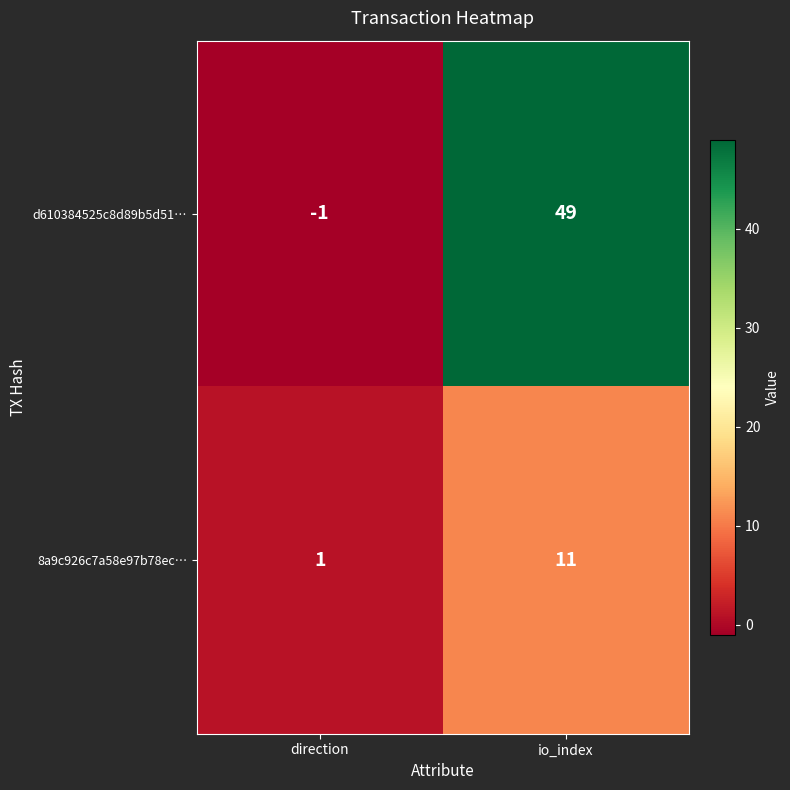

True or false: d610384525c8d89b5d51… has a value of 17 at io_index.

False